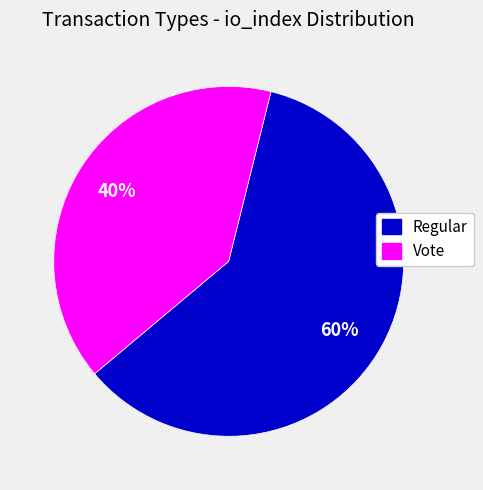

Is the sum of Vote and Regular greater than half?

Yes